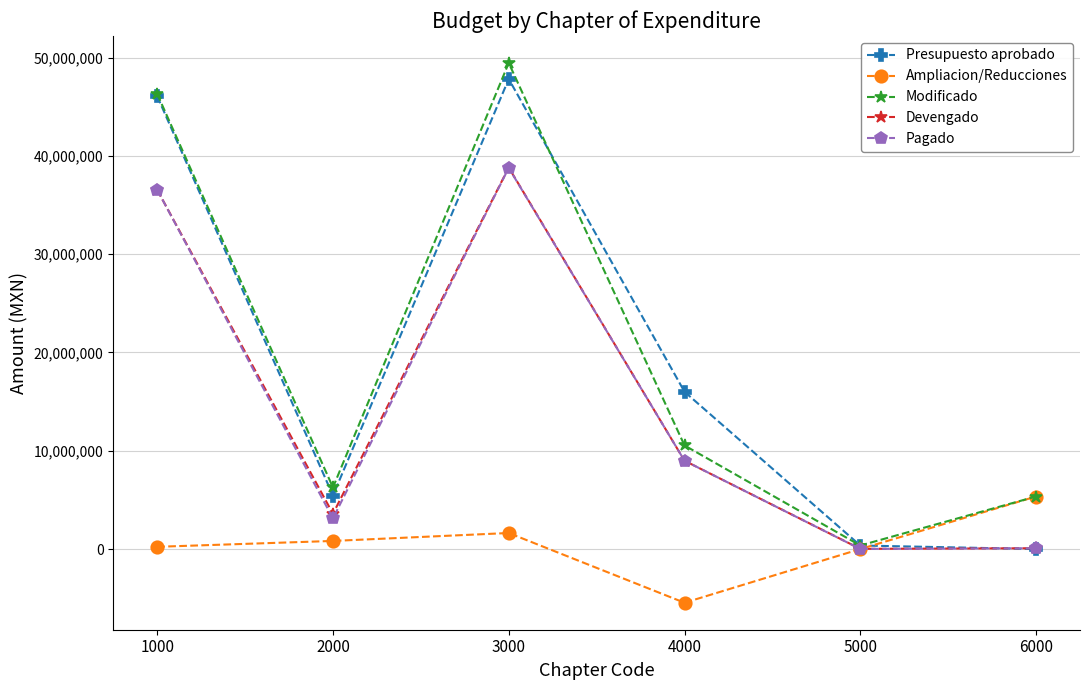

What is the spread (max minus min) of values at 4000?

21463216.4